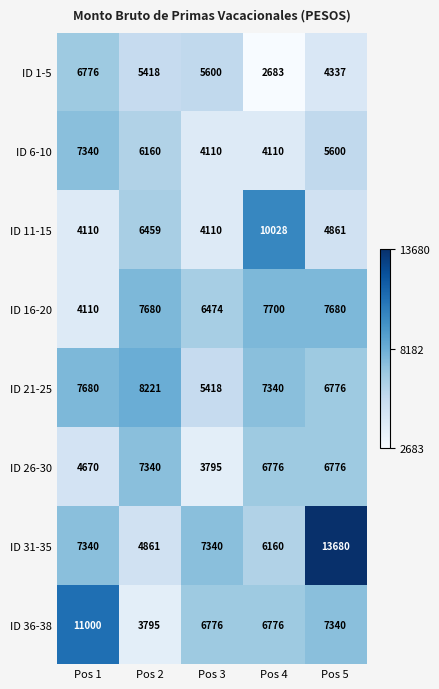

The ID 36-38 series shows 10329 at Pos 5. True or false?

False